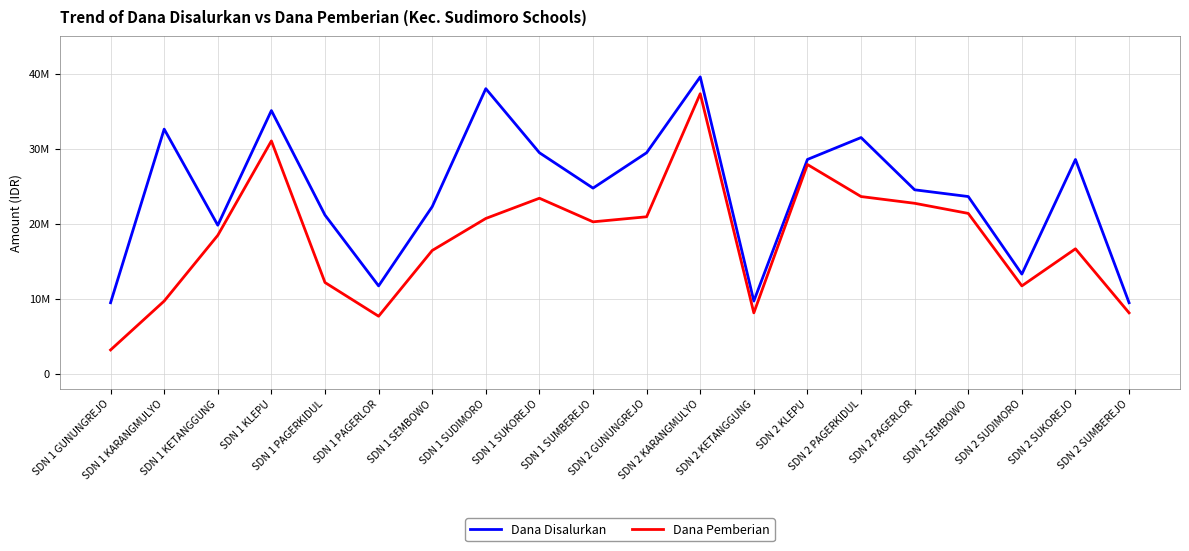

What is the minimum value shown in the chart?

3150000